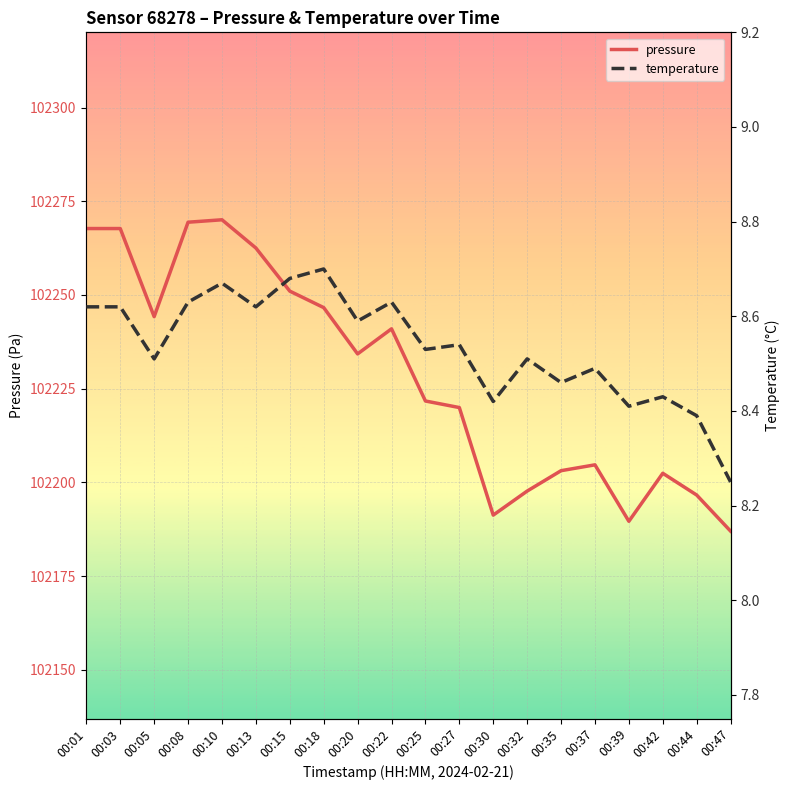

Rank the series by their maximum value, from highest to lowest.

pressure, temperature